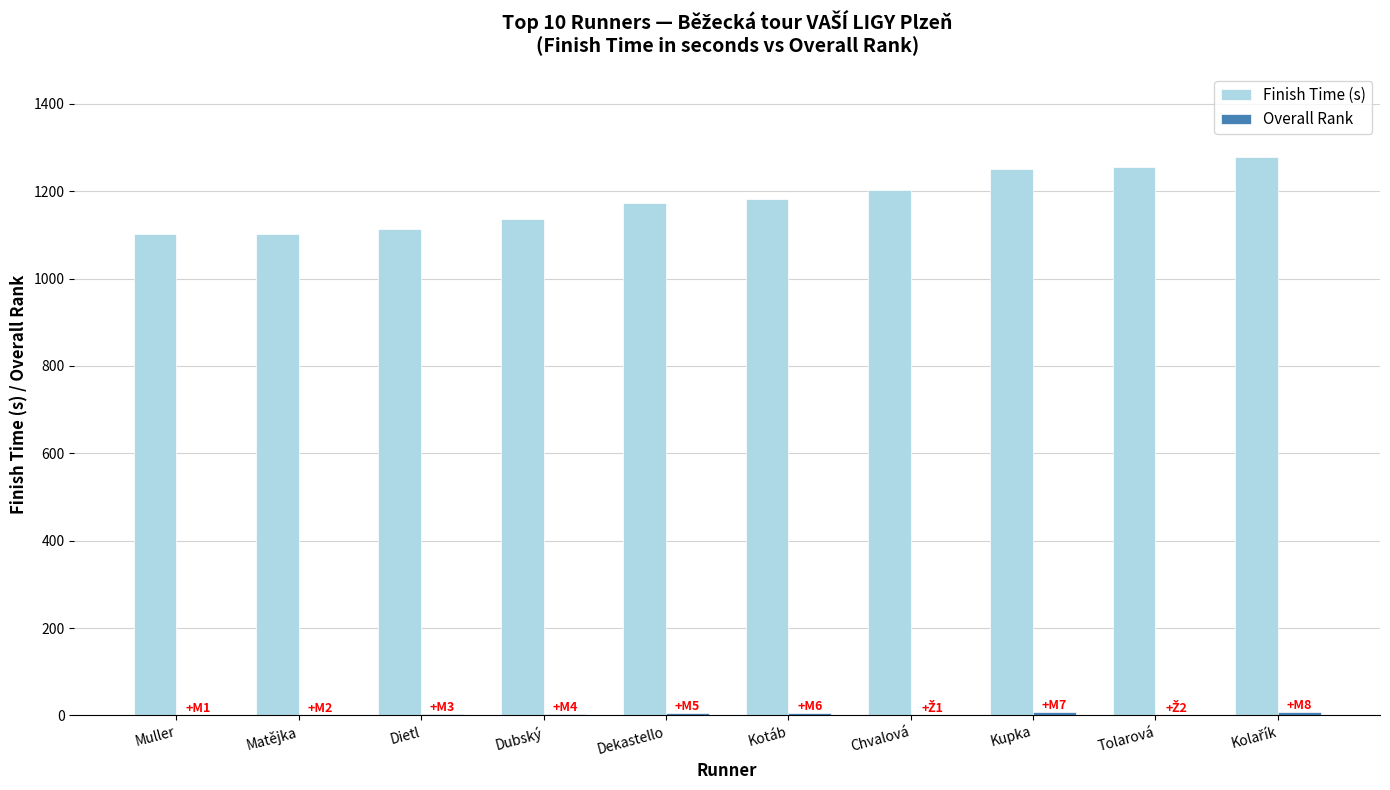

Which series has the largest total across all categories?

Finish Time (s)